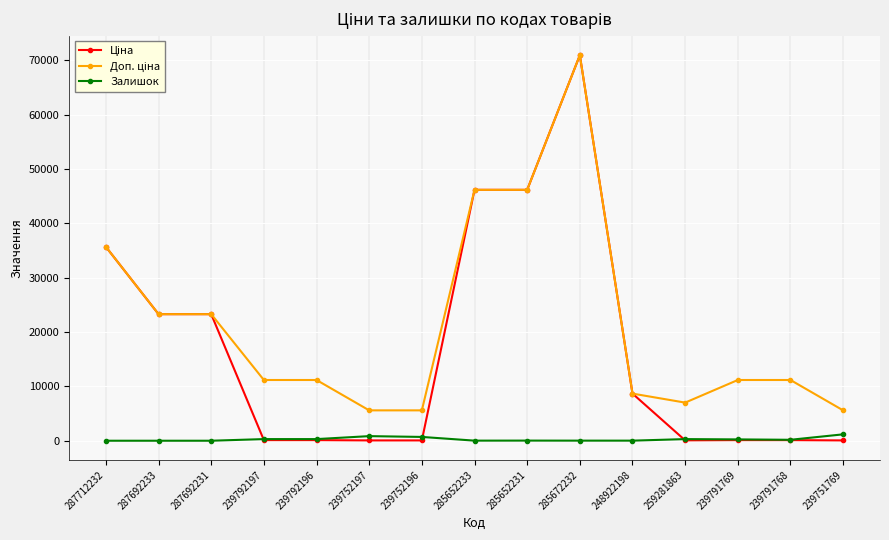

At how many categories does at least one series exceed 45750?

3